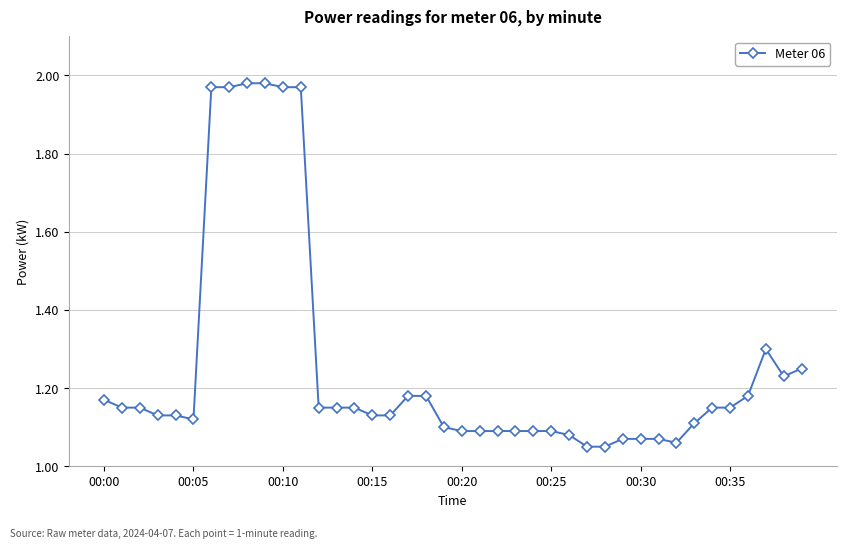

What is the difference between the maximum and second lowest values?

0.9